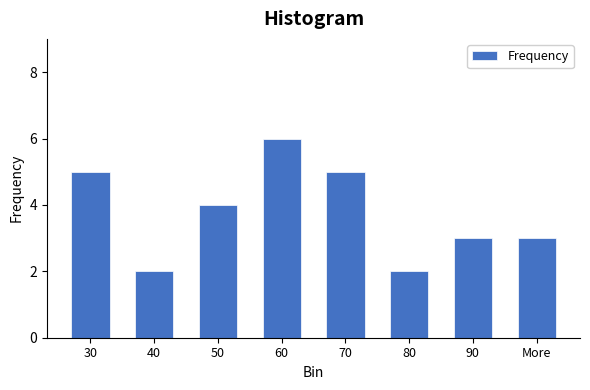

Reading left to right, transcribe all the data shown in this chart.

30=5	40=2	50=4	60=6	70=5	80=2	90=3	More=3